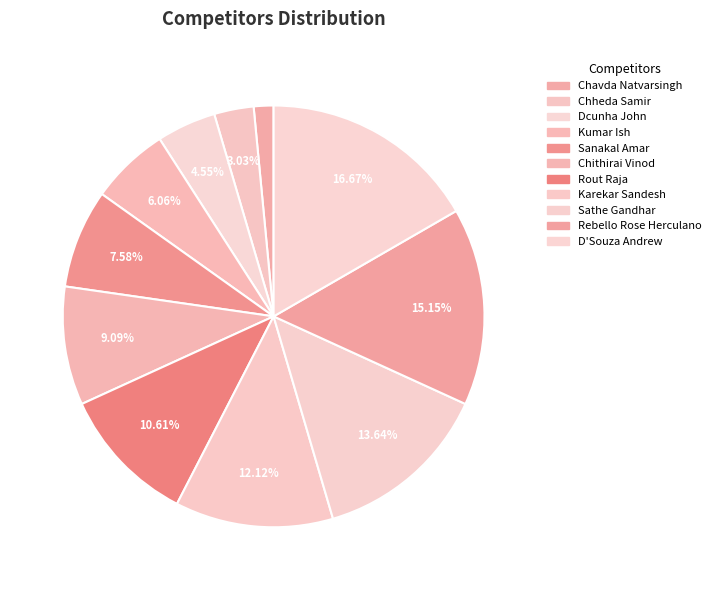

What is the largest slice in the pie chart?

D'Souza Andrew